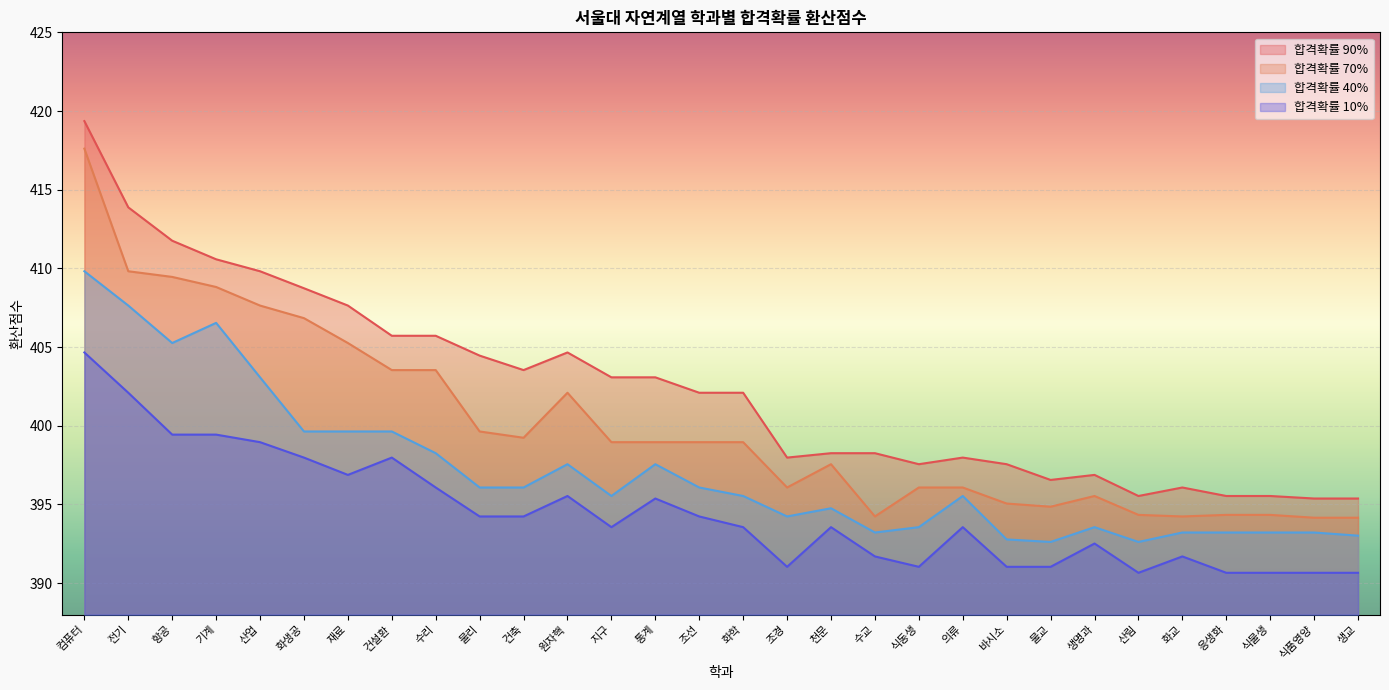

Which series changed the most between 화생공 and 물교?

합격확률 90%